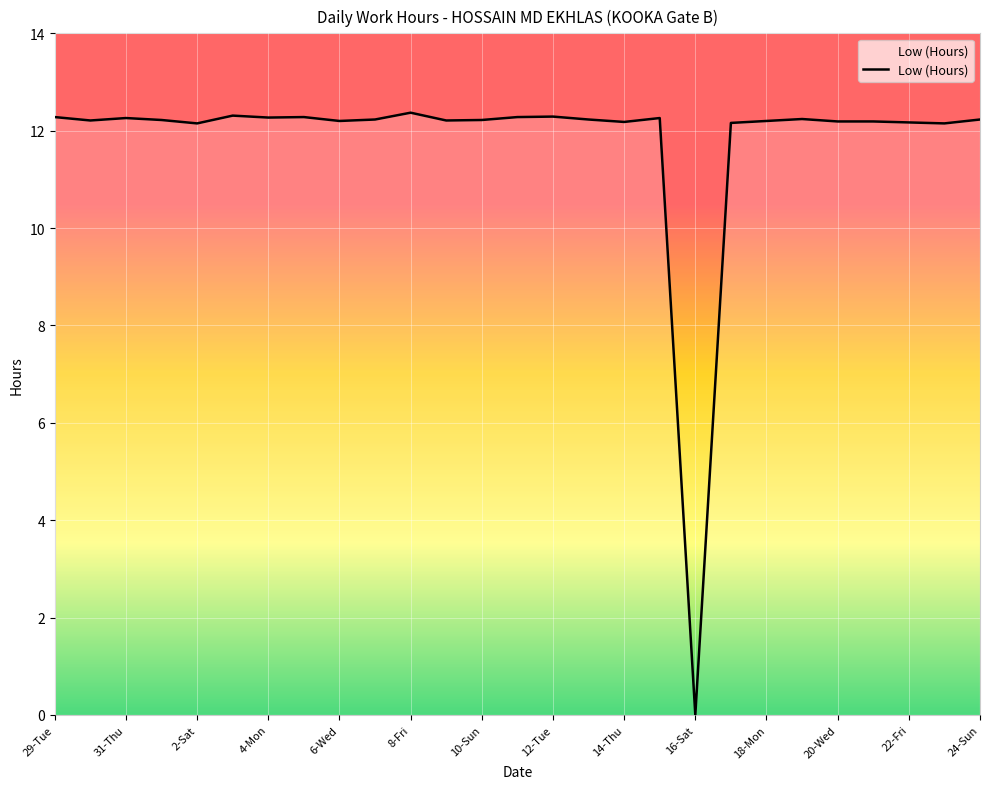

How many categories are shown in the chart?

27